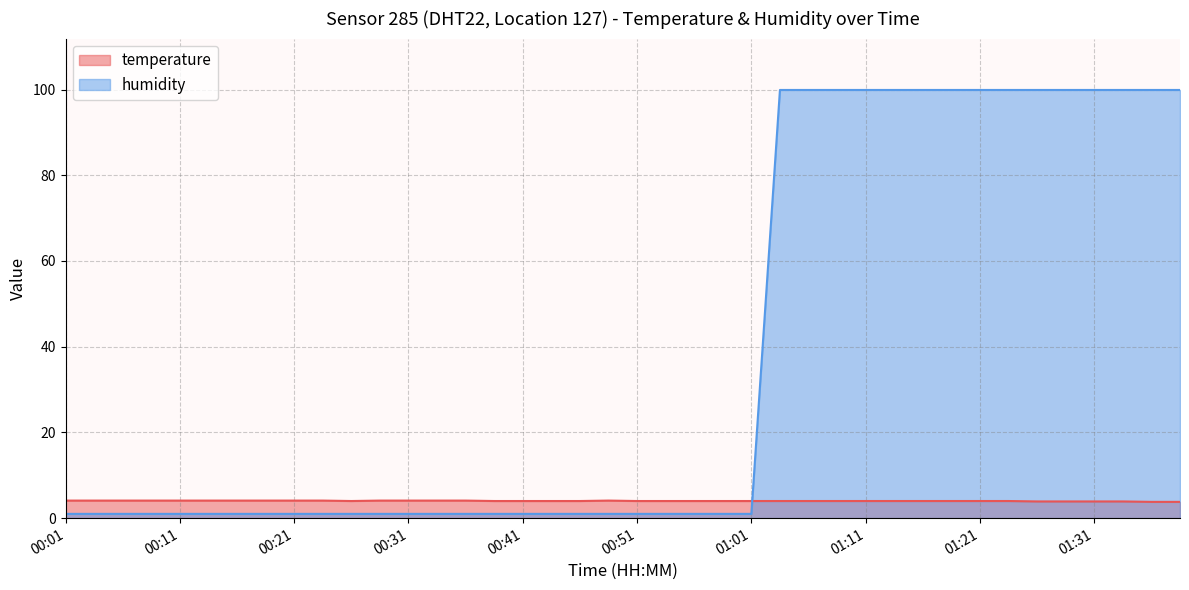

Rank the series at 00:49 from highest to lowest value.

temperature, humidity